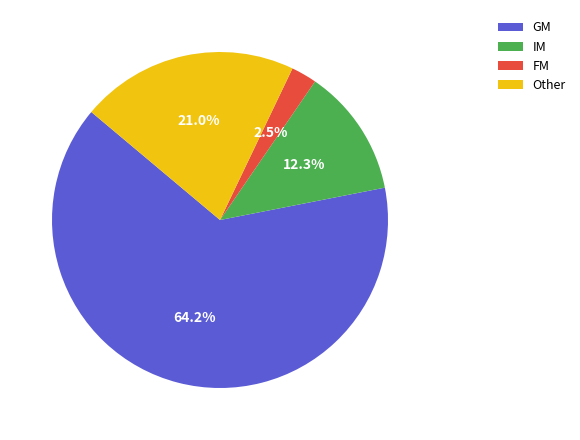

Approximately how many times larger is the value at GM compared to IM?

5.2